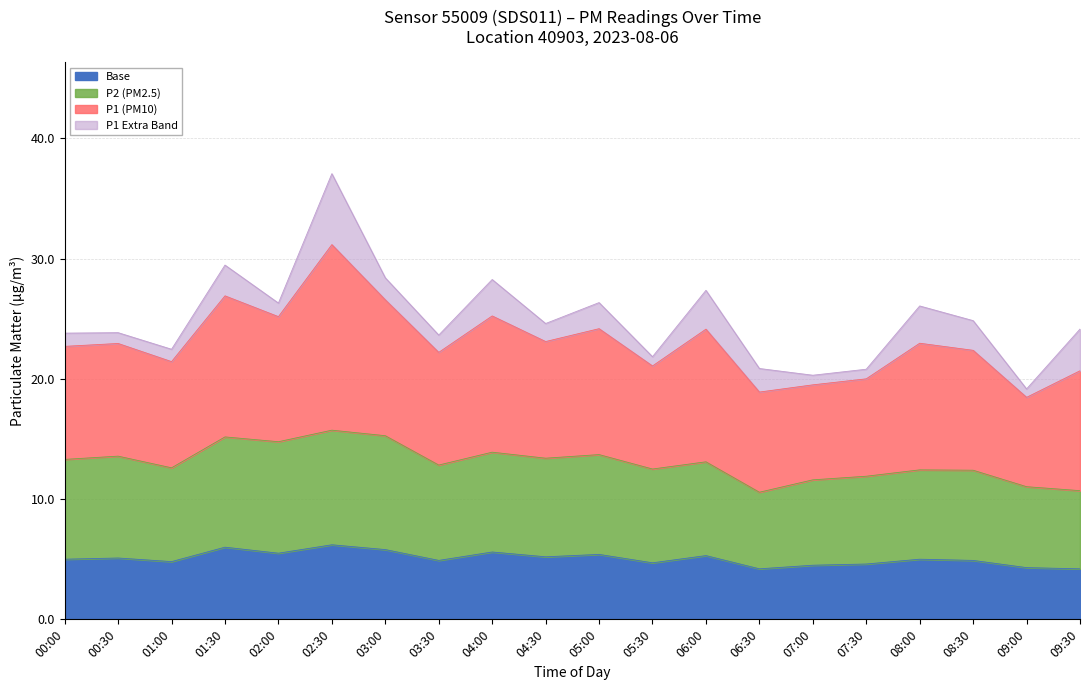

What position from the right is 02:00?

16